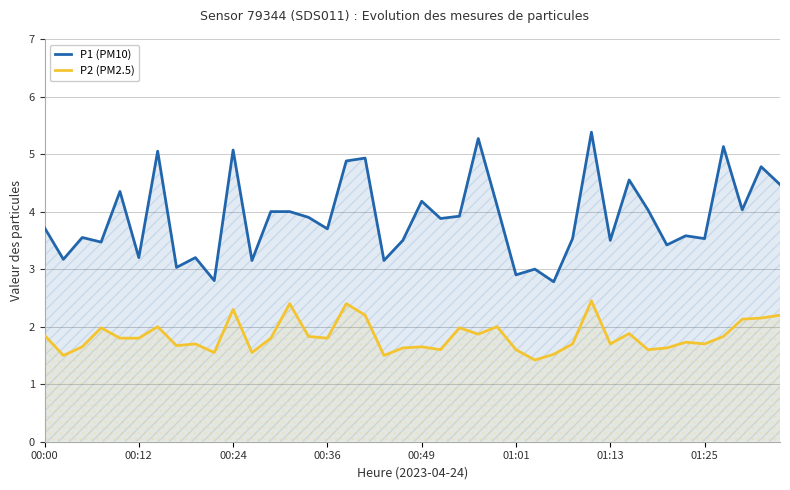

What is the sum of the P1 (PM10) values at 17 and 18?

8.1